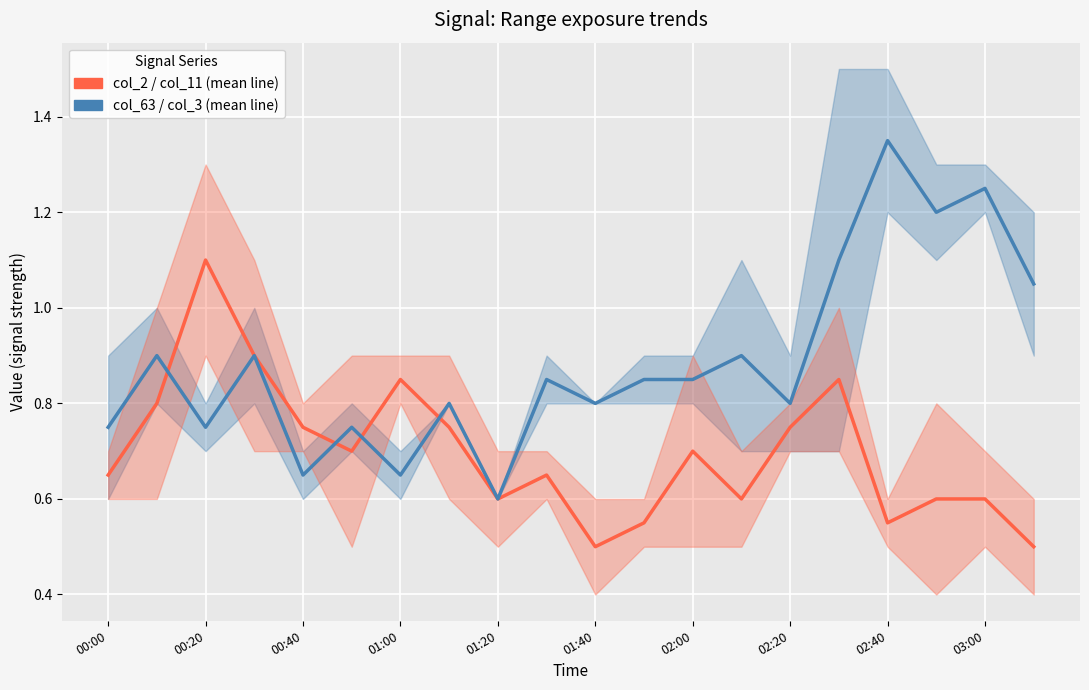

How many times do col_63 / col_3 mean and col_2 / col_11 mean cross each other?

4